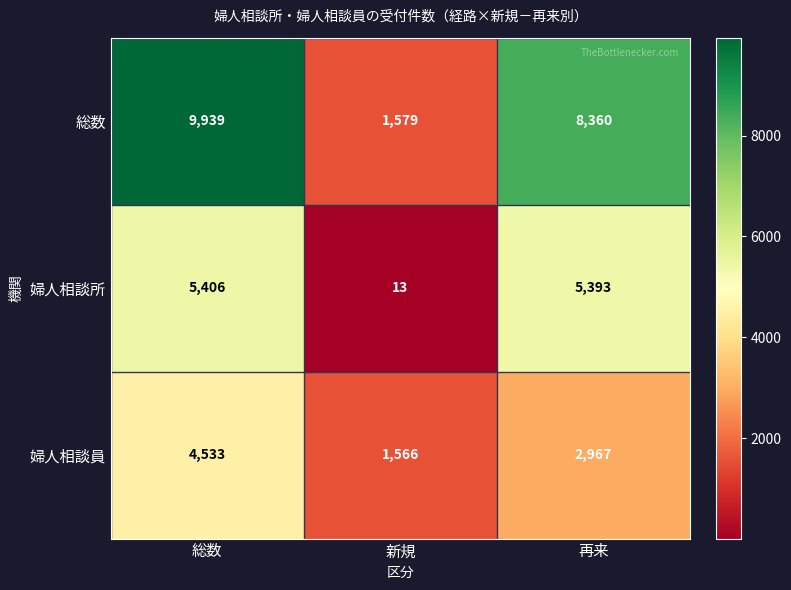

Which series has the largest total across all categories?

総数